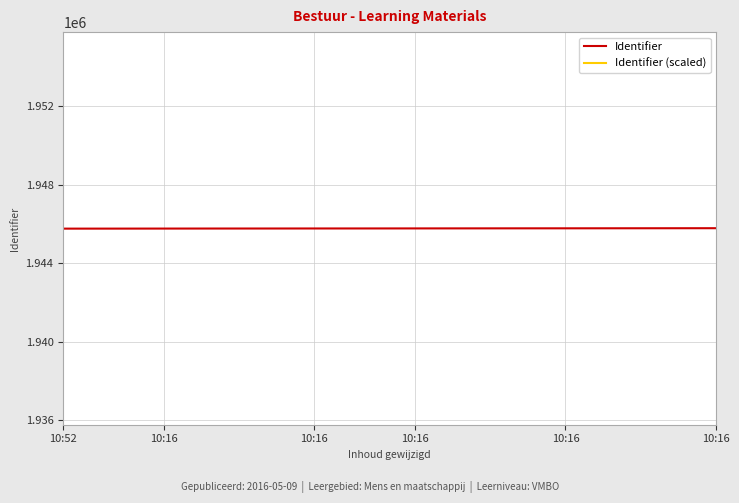

Rank the series by their maximum value, from highest to lowest.

Identifier, Identifier (scaled)